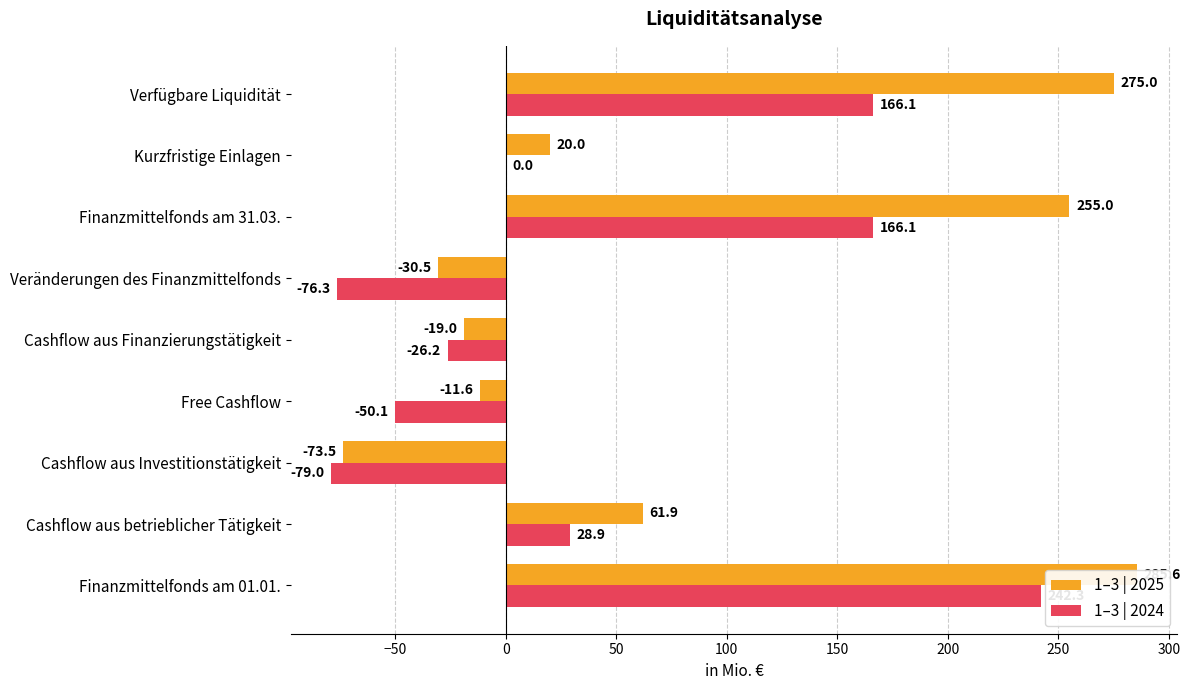

What is the value of the 1–3 | 2024 bar at the 4th from the left?

-50.1